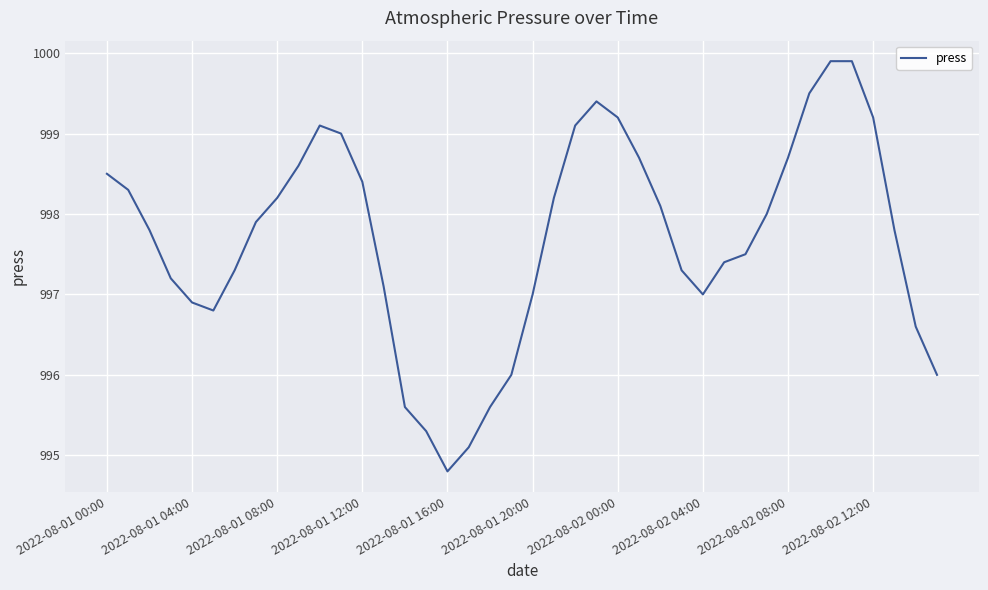

Is this an area chart (filled region under the line)?

No